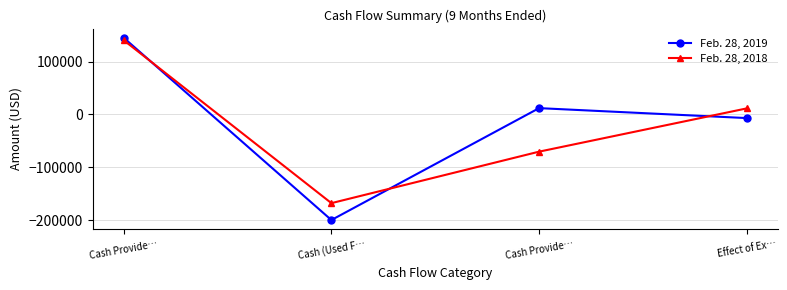

Where do Feb. 28, 2018 and Feb. 28, 2019 first cross each other?

Cash Provide… and Cash (Used F…